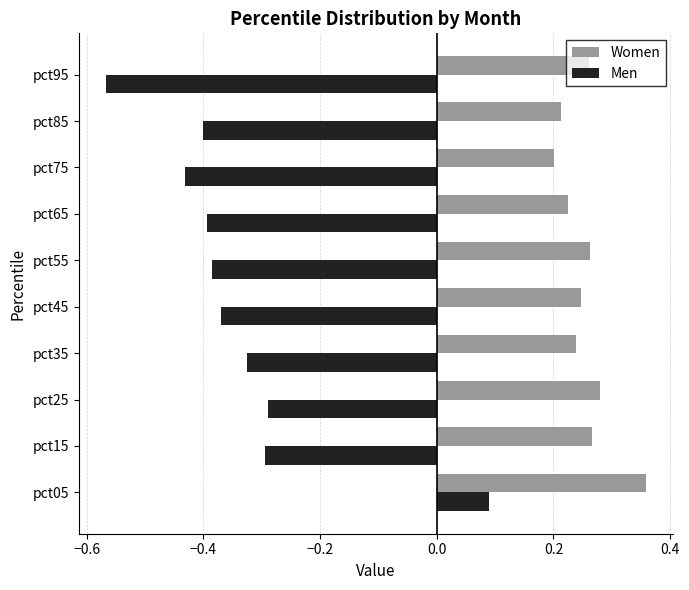

At which label is Men closest to 0?

pct05